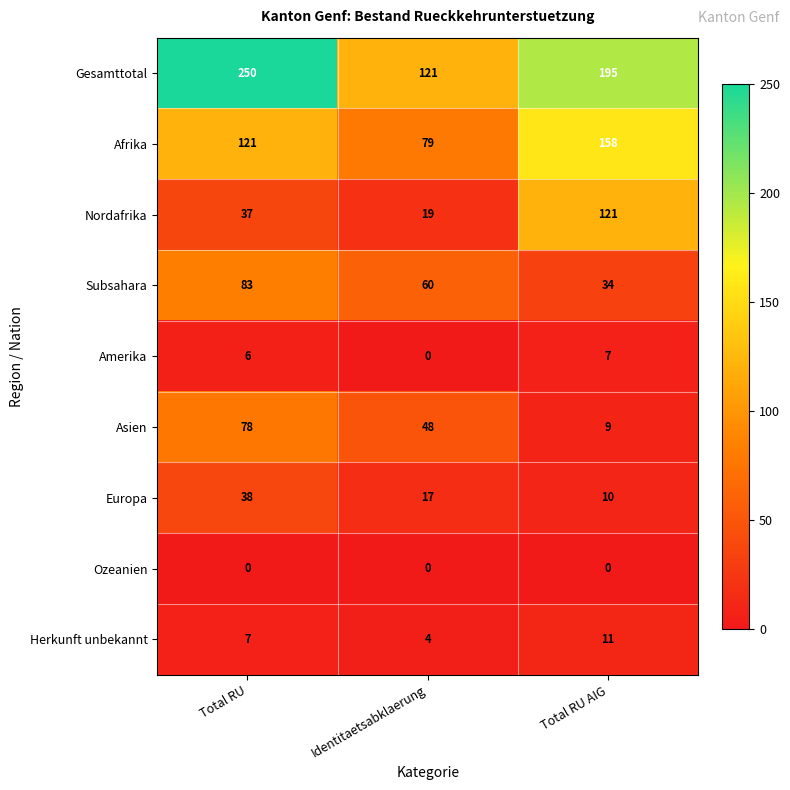

What is the difference between the maximum and second lowest values in the Afrika series?

37